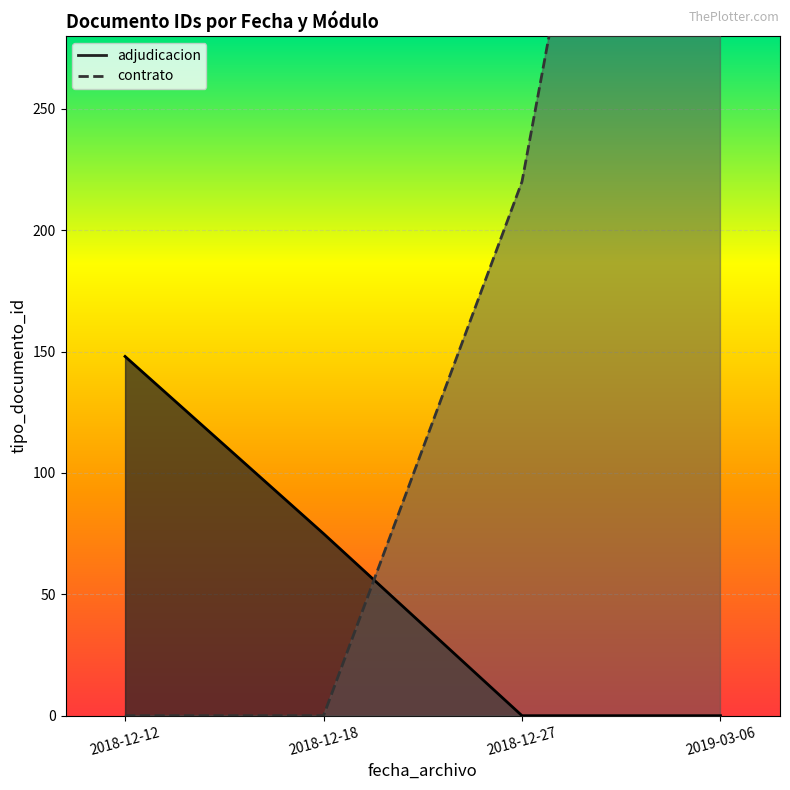

What is the difference between the second highest and minimum values in the adjudicacion line series?

75